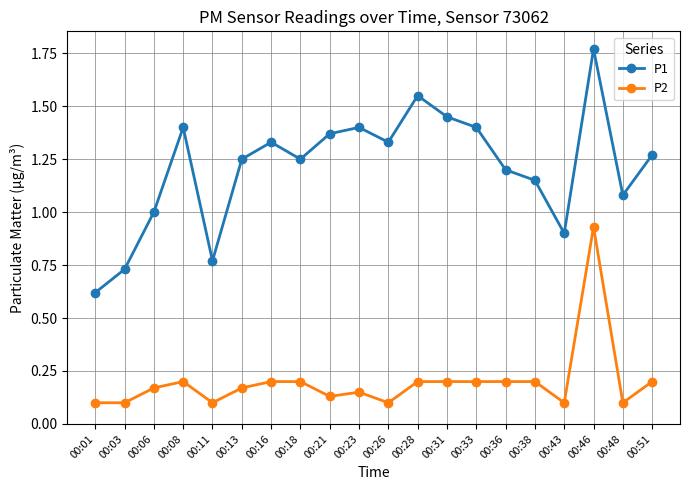

What value does the P1 series have at 00:06?

1.0